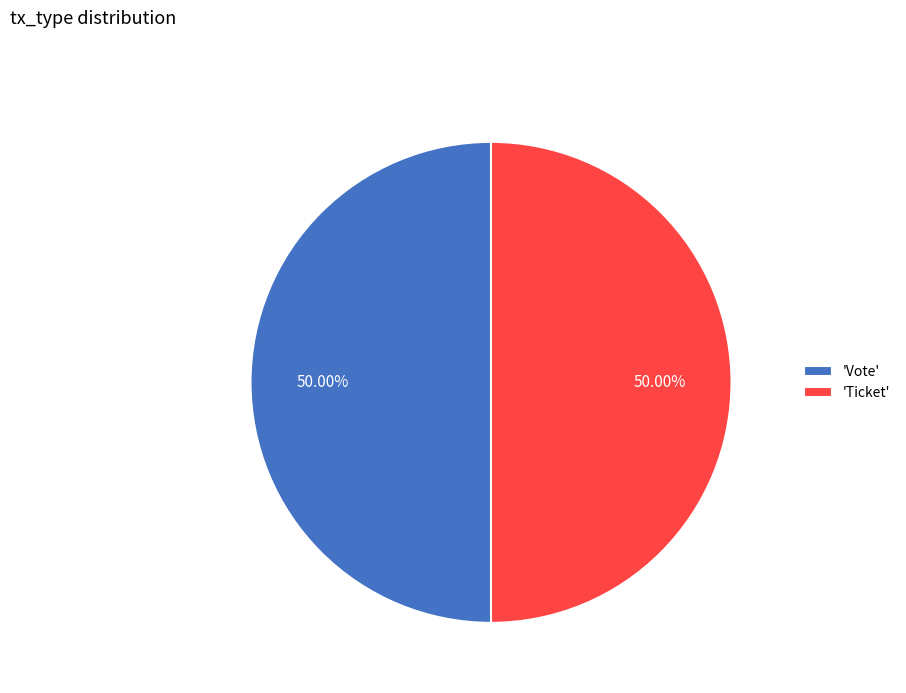

What is the ratio of the value at 'Vote' to the value at 'Ticket'?

1.0